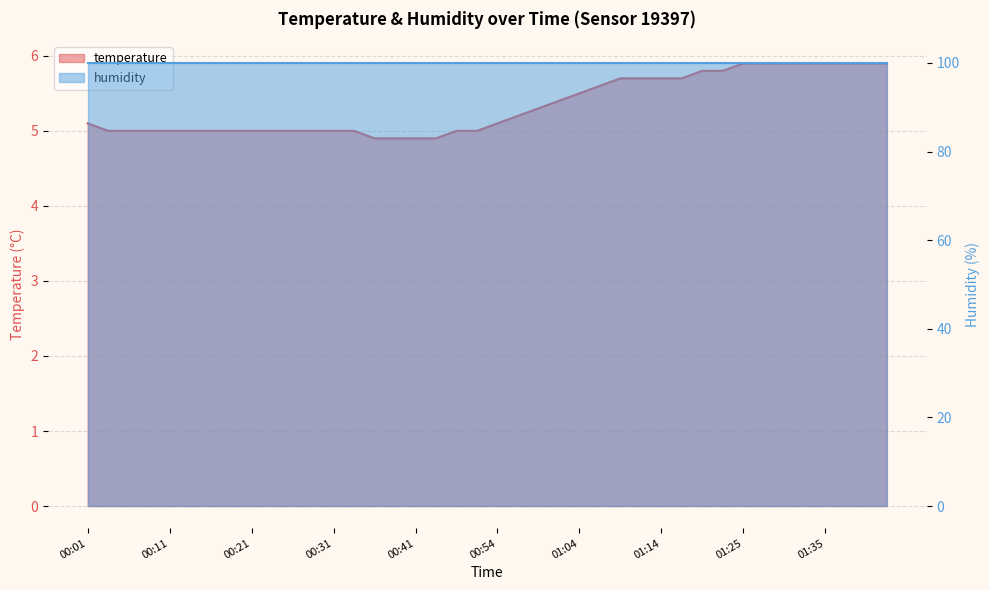

What is the difference between the values at 01:22 and 01:40?

0.1